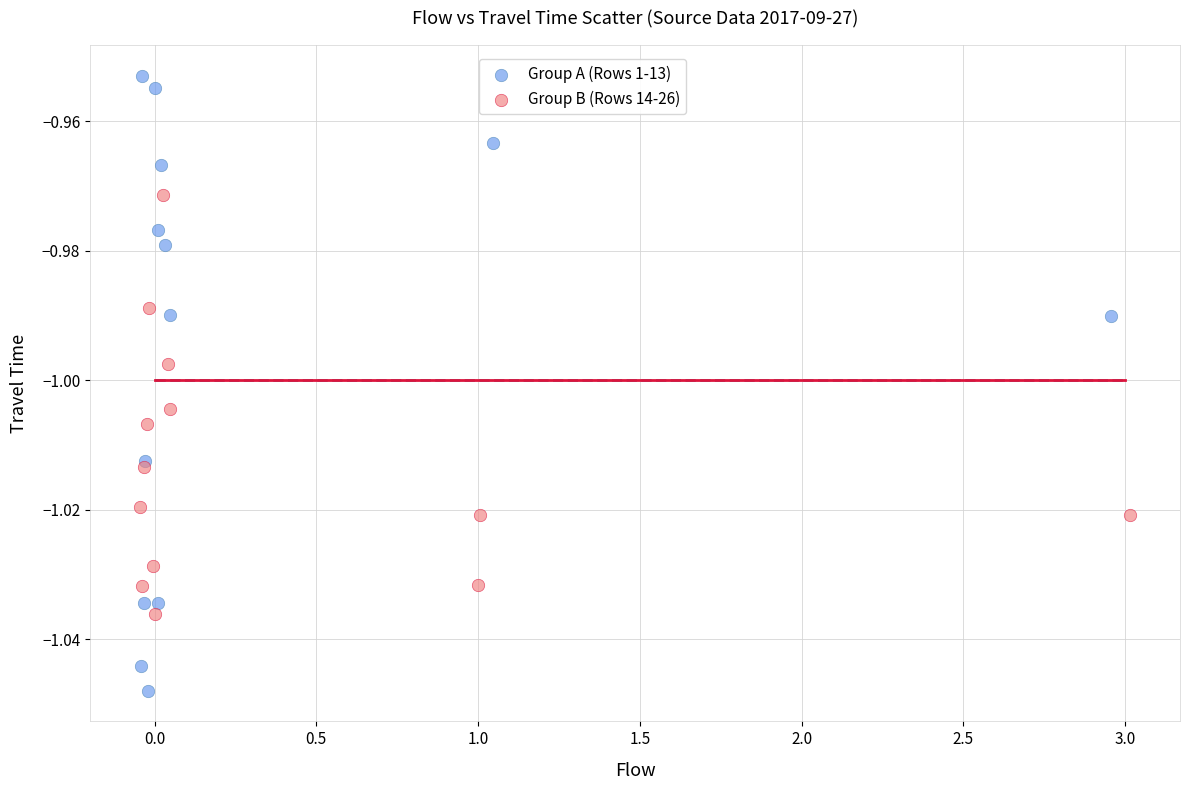

Which series reaches the minimum Y coordinate?

Group A (Rows 1-13)